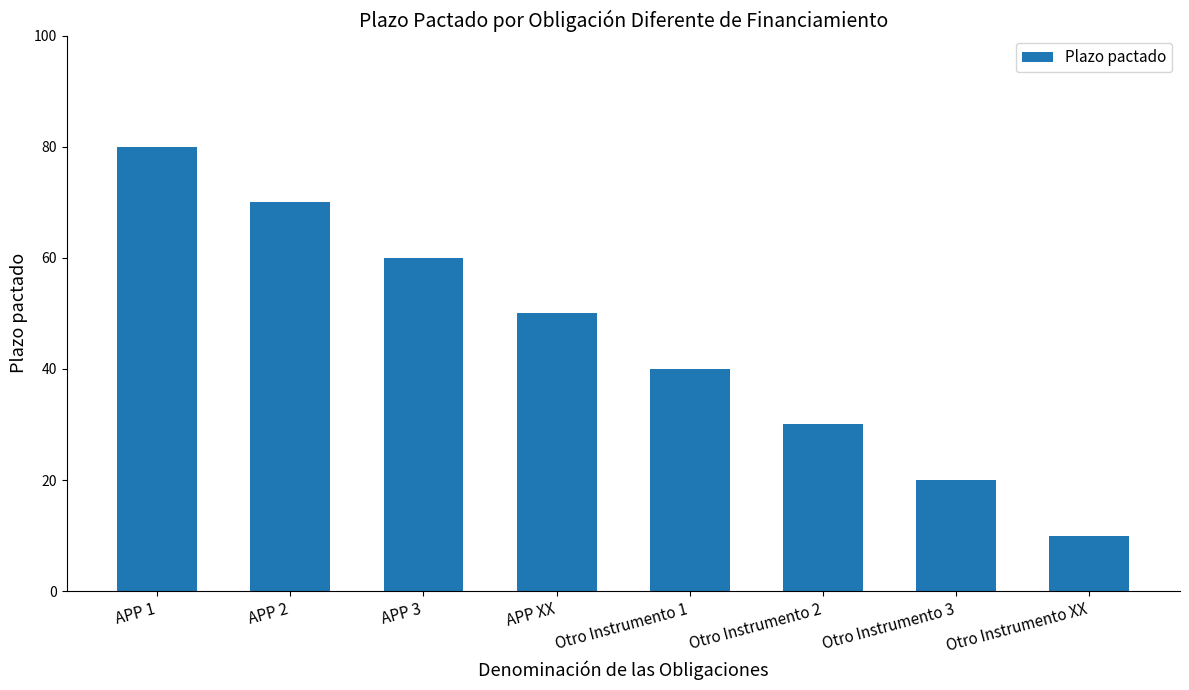

What is the average value?

45